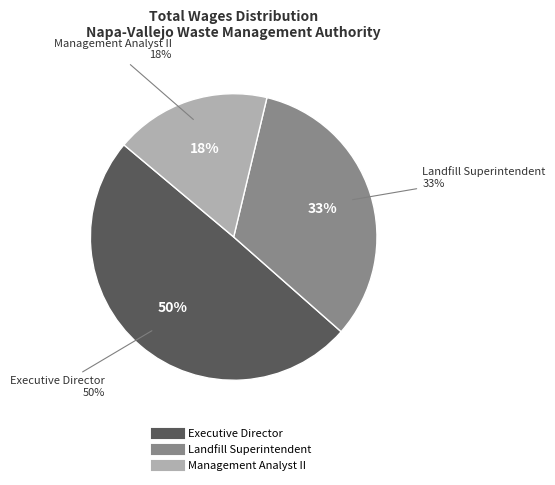

Is there a majority slice in this chart?

No